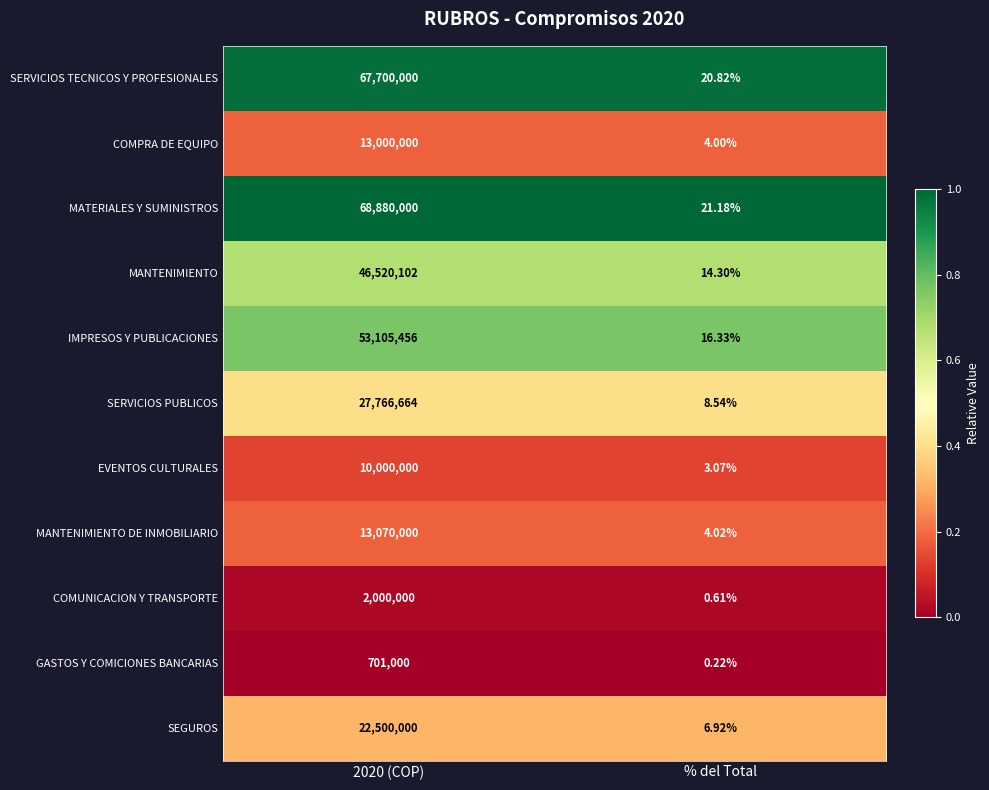

What is the difference between the highest and lowest values at % del Total?

21.0